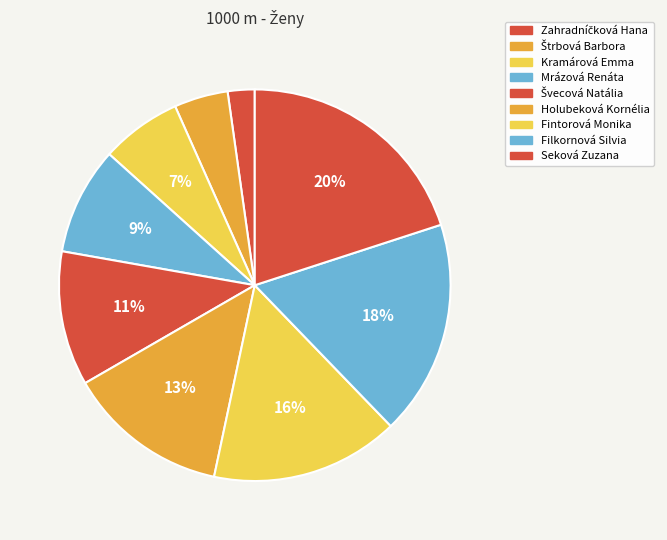

Does any single category account for the majority?

No